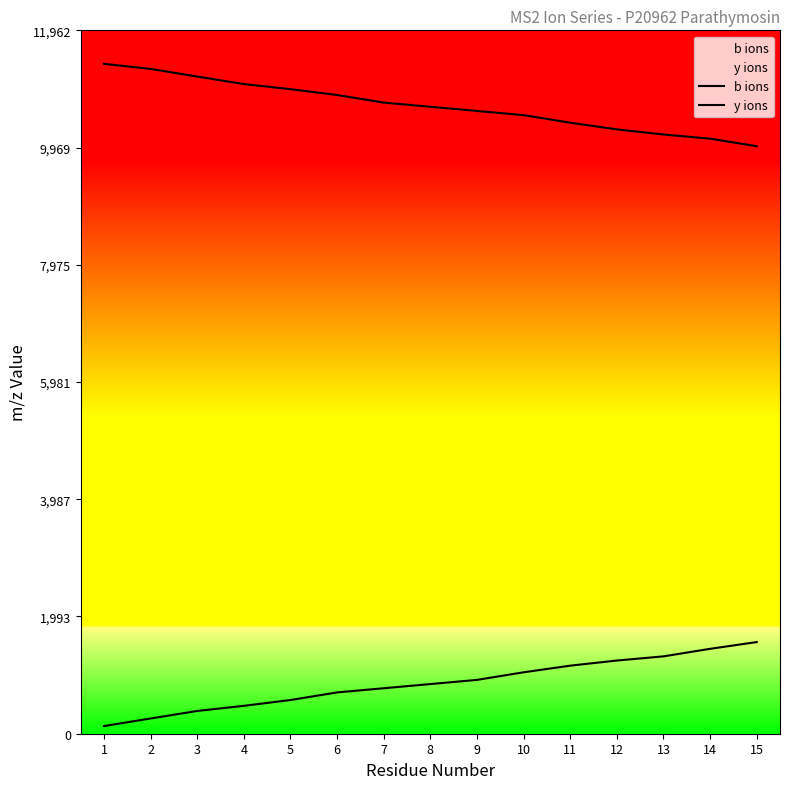

True or false: b ions and y ions intersect in this chart.

False